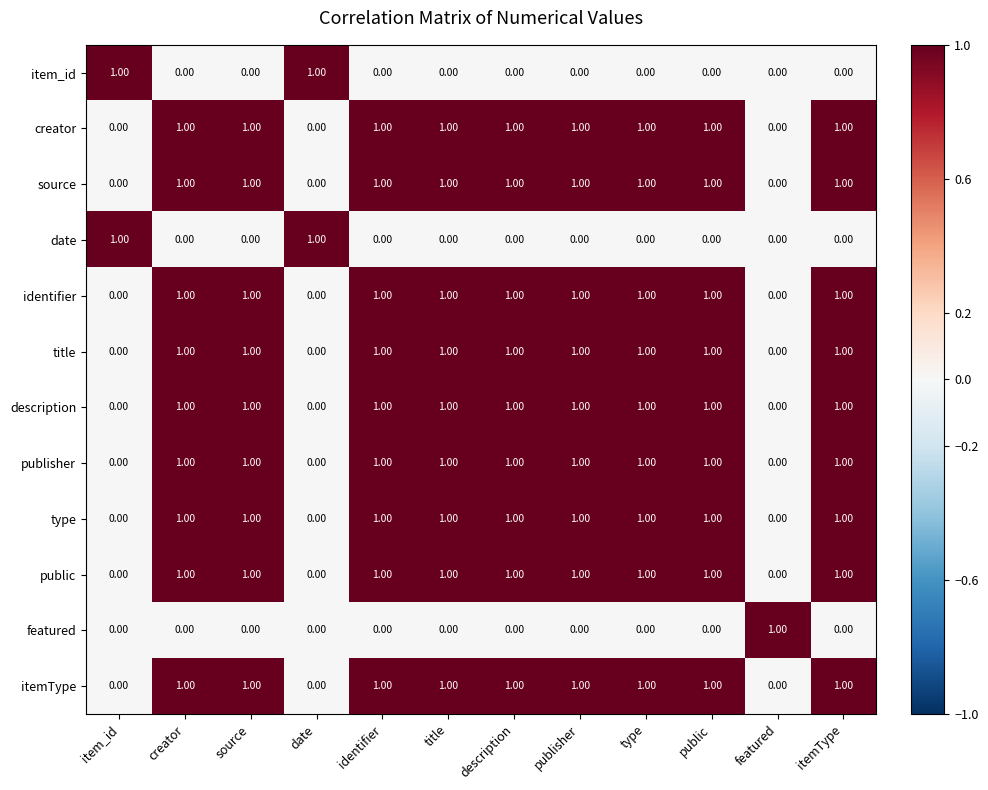

What is the total value across all series at creator?

9